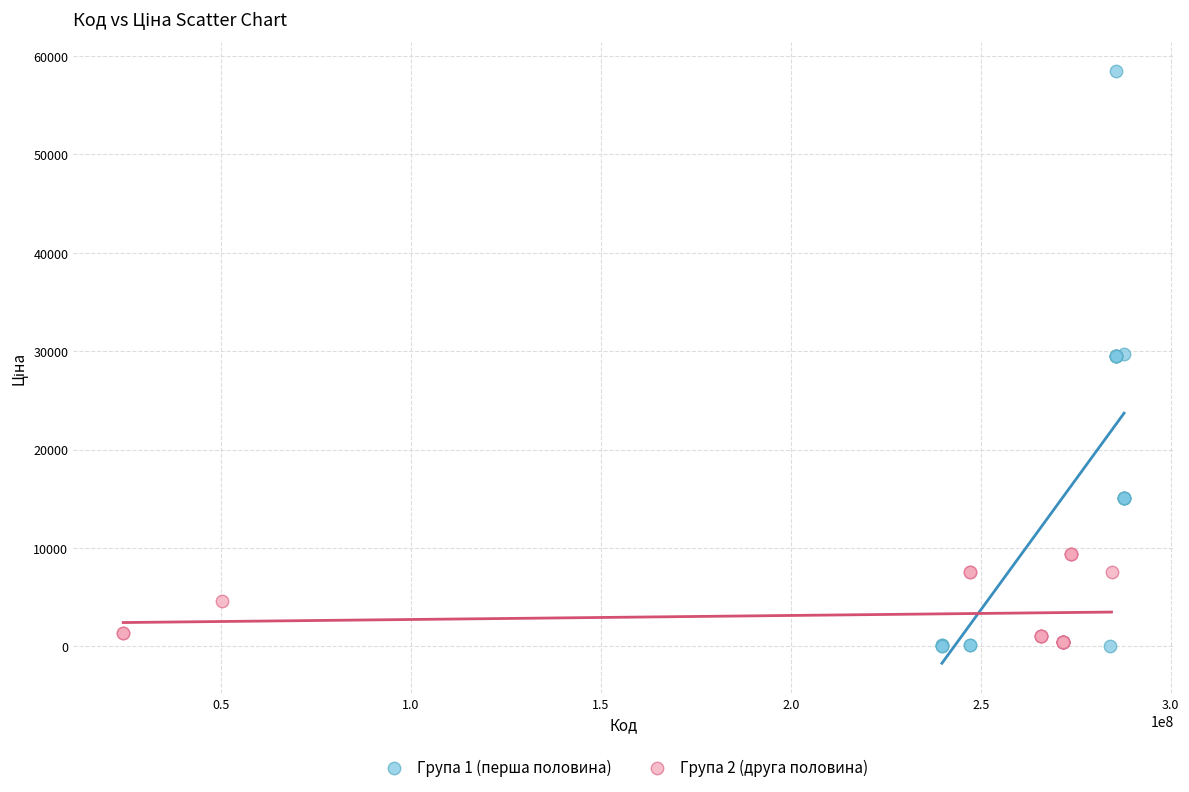

What are all the series names shown in the legend?

Група 1 (перша половина), Група 2 (друга половина)